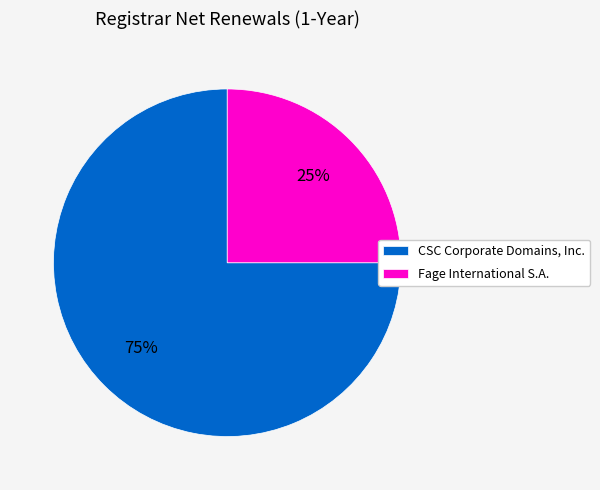

What percentage is the Fage International S.A. slice, to the nearest percent?

25%